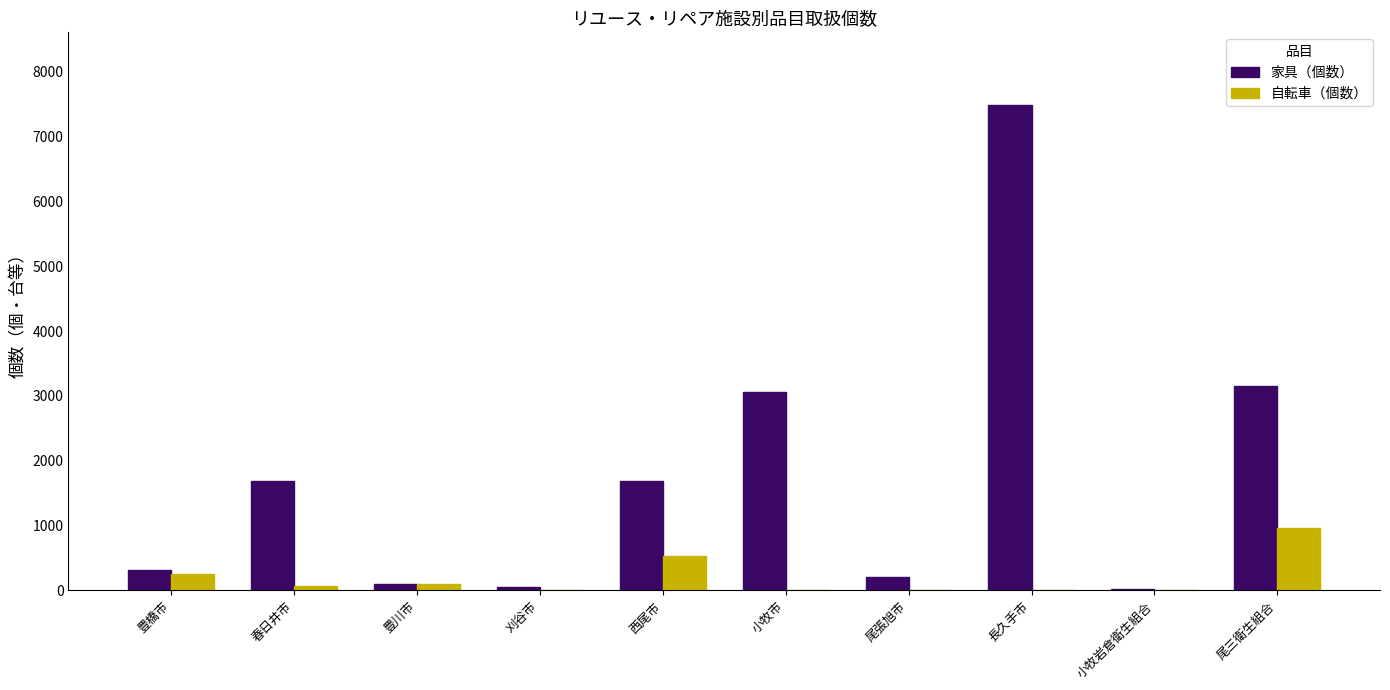

What is the sum of the 自転車（個数） values at 尾三衛生組合 and 尾張旭市?

963